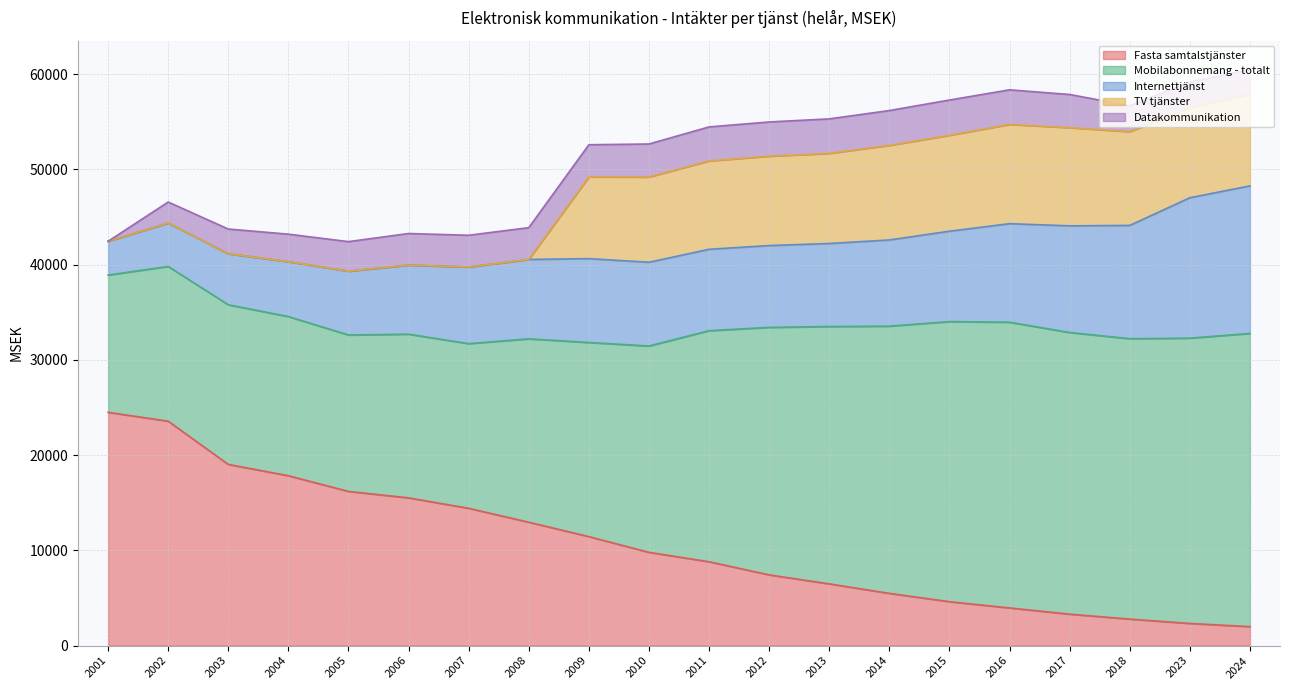

Which series has the largest total across all categories?

Mobilabonnemang - totalt